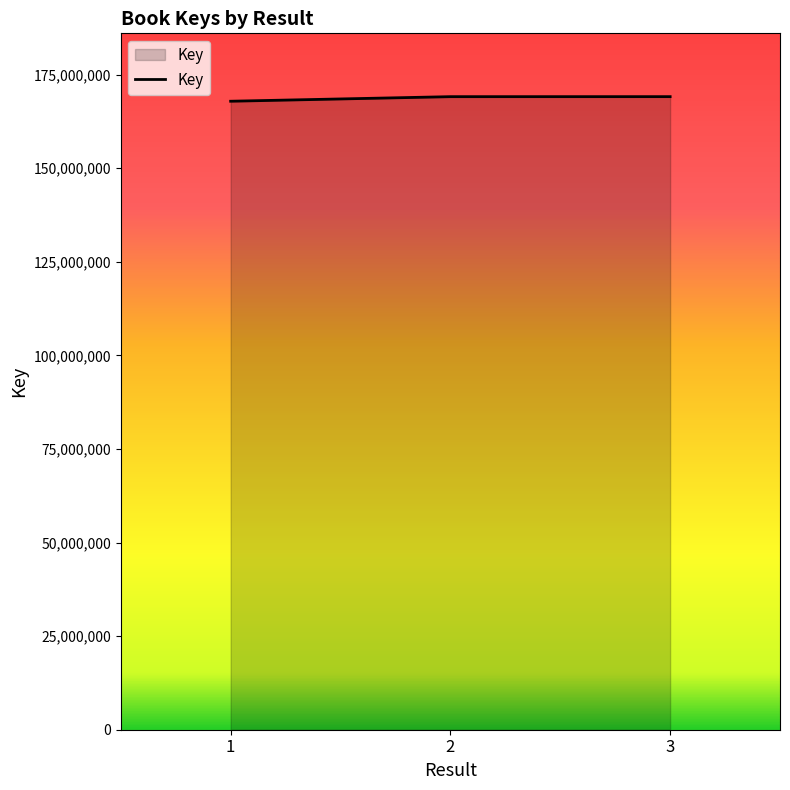

The chart shows a value of 100430418 at 2. True or false?

False